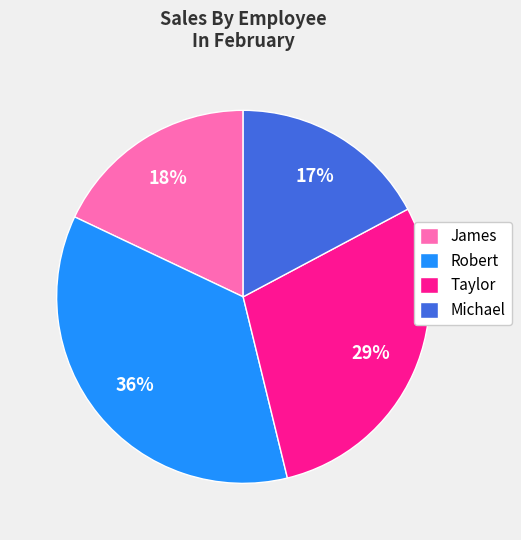

Is it true that James is 18% of the pie?

True